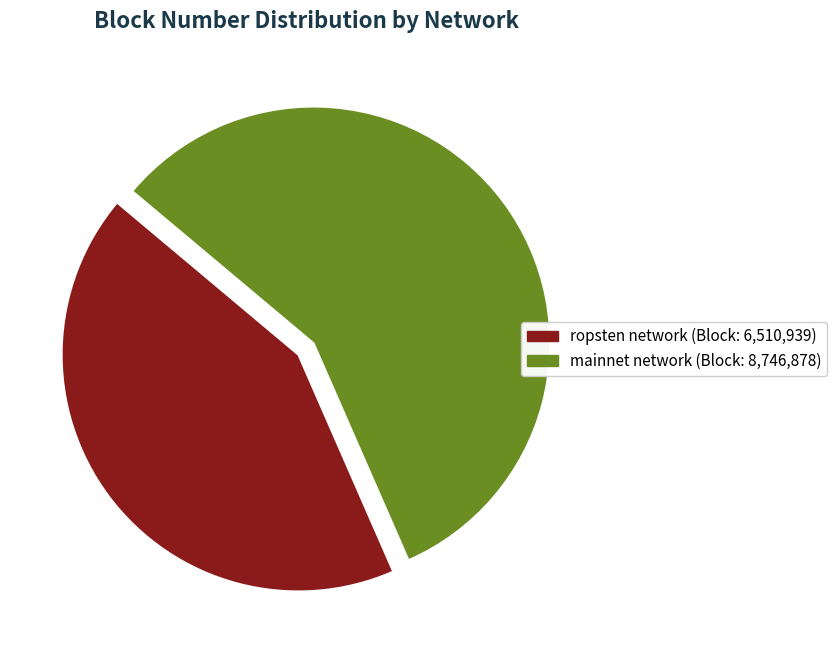

Does any single category account for the majority?

Yes